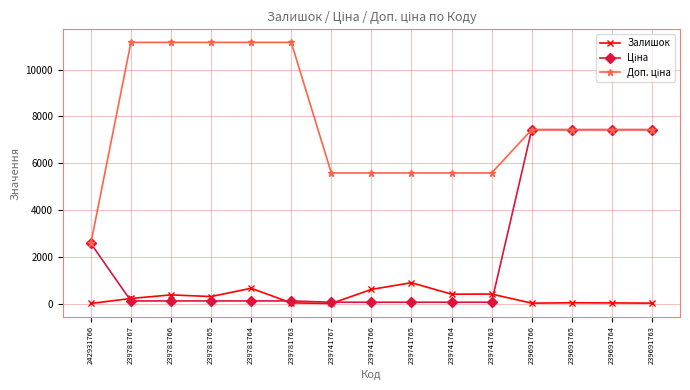

What is the average value of the Залишок series?

264.4